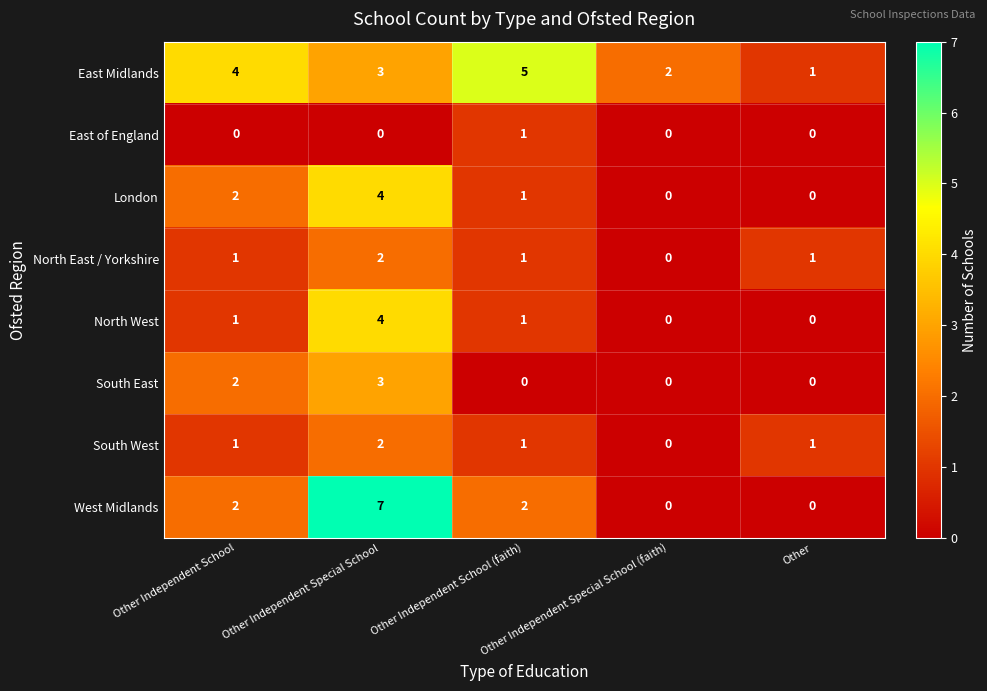

What is the greatest value displayed?

7